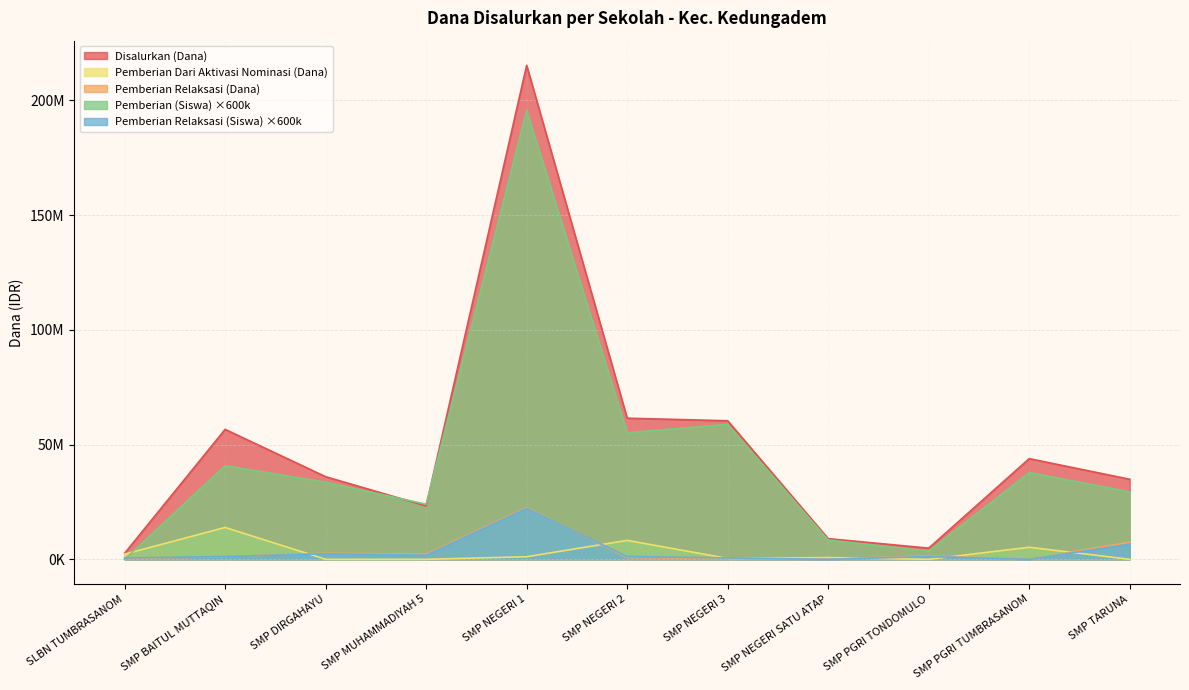

Is the value of Pemberian (Siswa) at SMP NEGERI 3 greater than the value of Disalurkan (Dana) at SMP NEGERI 2?

No